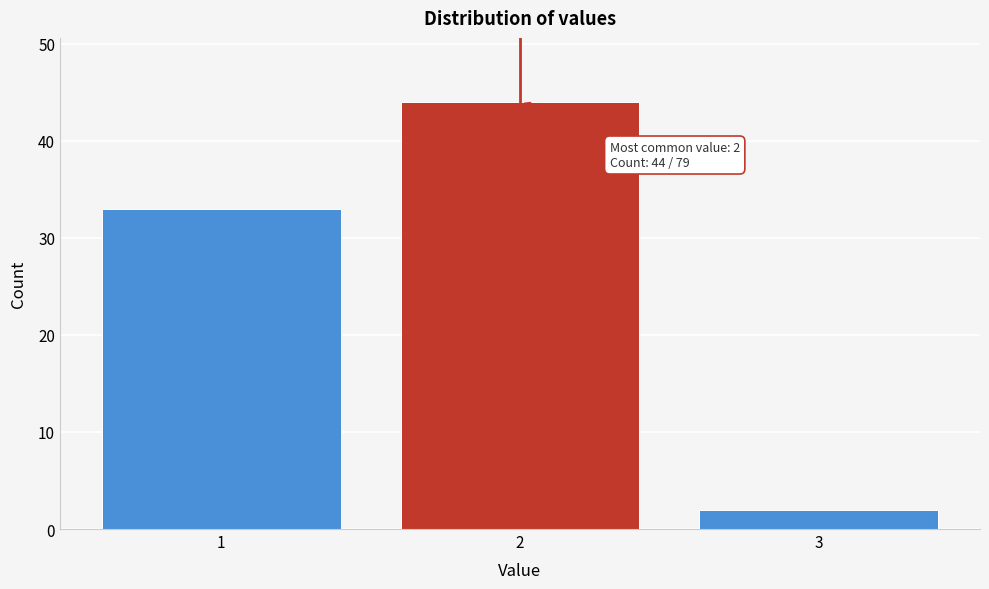

Reading left to right, what are all the values shown in this chart?

1=33	2=44	3=2